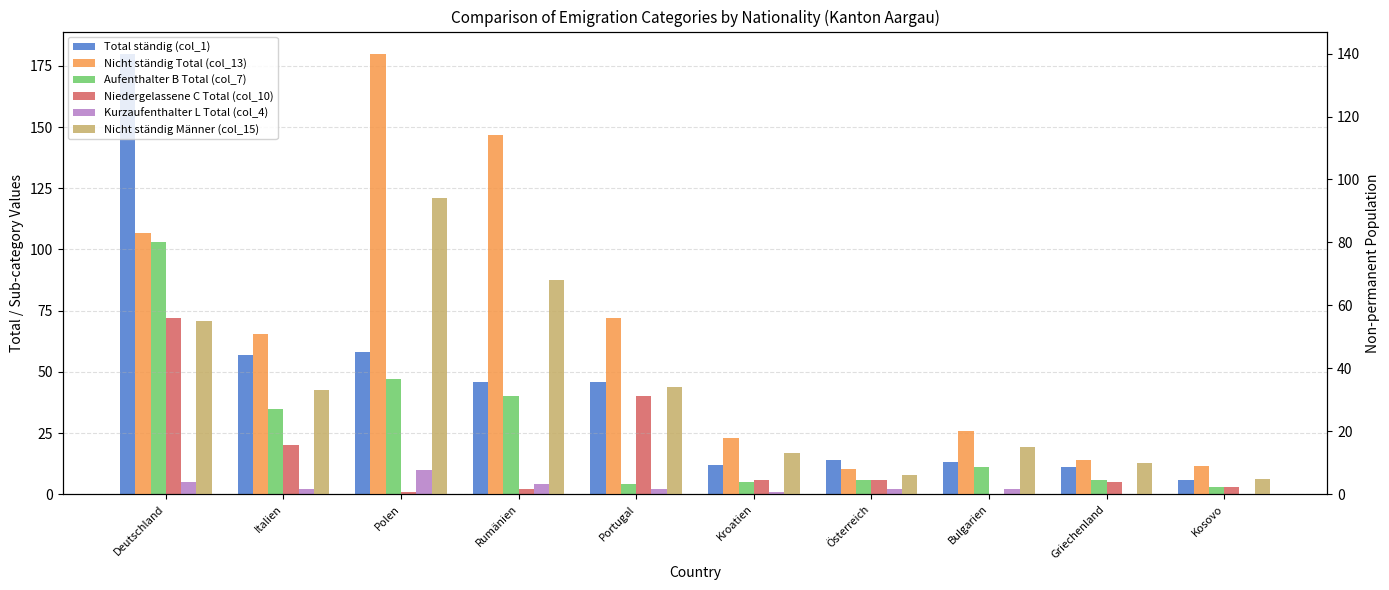

Which series has the largest total across all categories?

Nicht ständig Total (col_13)